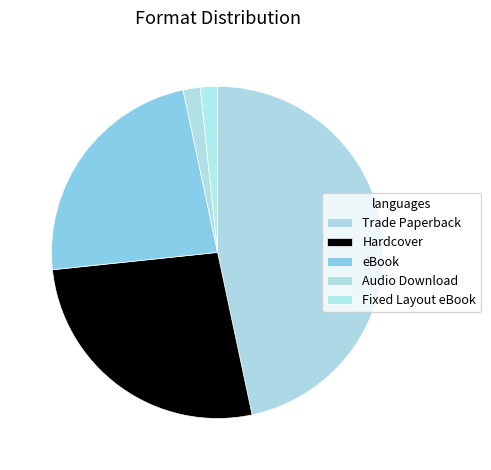

To the nearest percent, what portion does Fixed Layout eBook represent?

2%